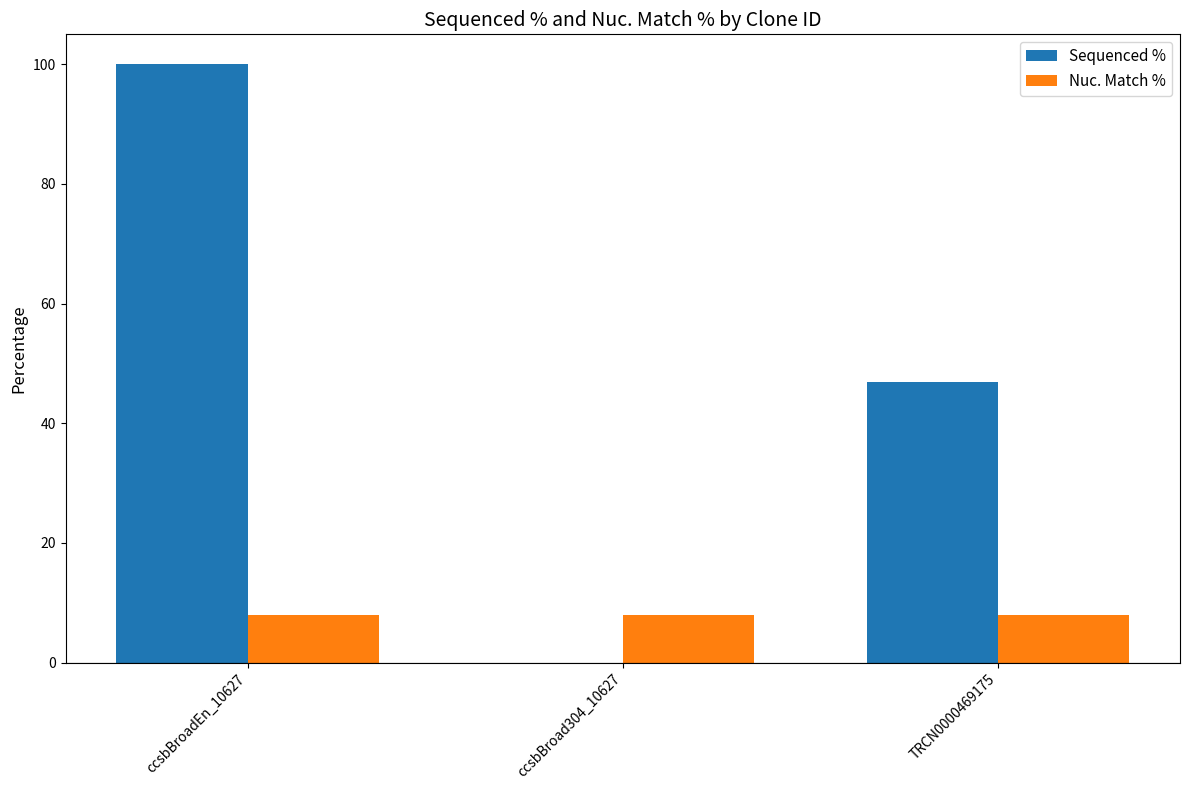

What is the sum of the Nuc. Match % values at ccsbBroad304_10627 and TRCN0000469175?

16.0